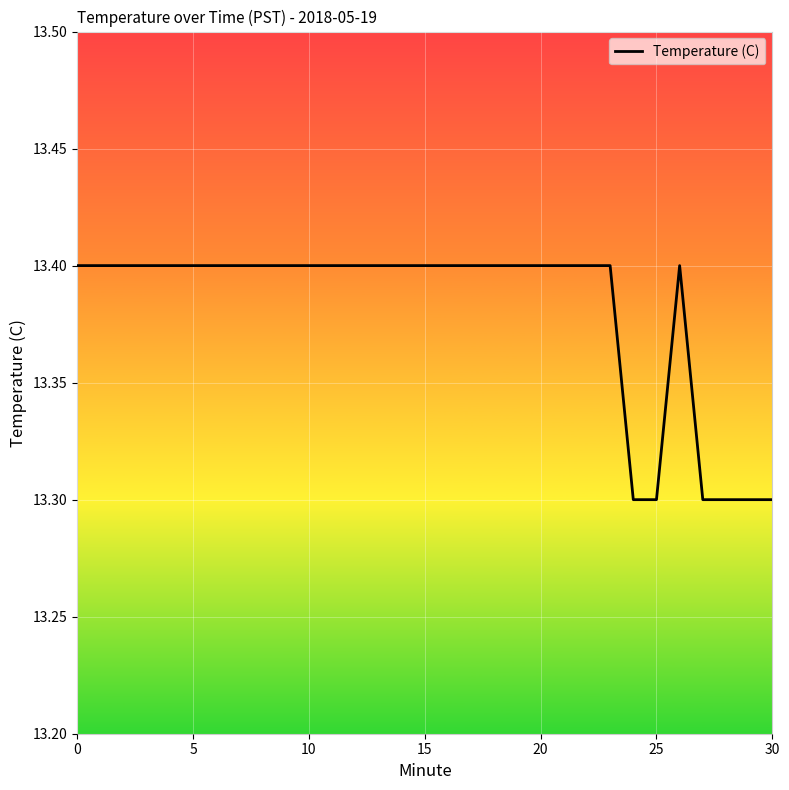

What is the smallest value displayed?

13.3